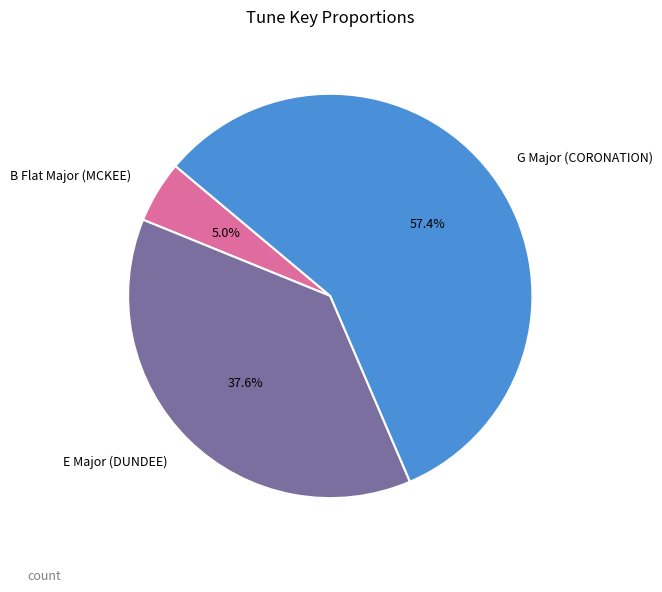

What percentage is the B Flat Major (MCKEE) slice, to the nearest percent?

5%